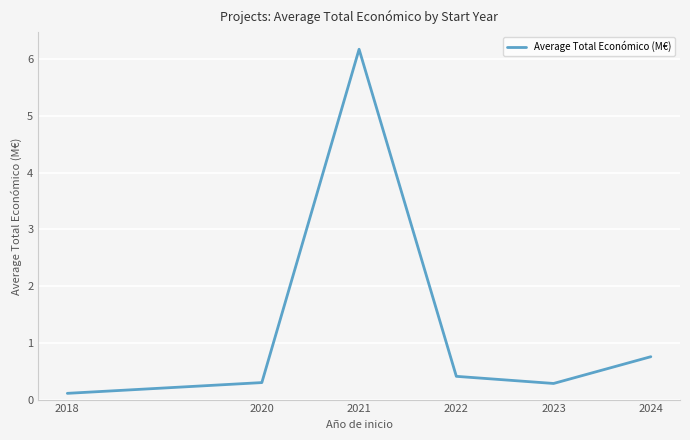

What is the change in value from 2020 to 2024?

+0.5